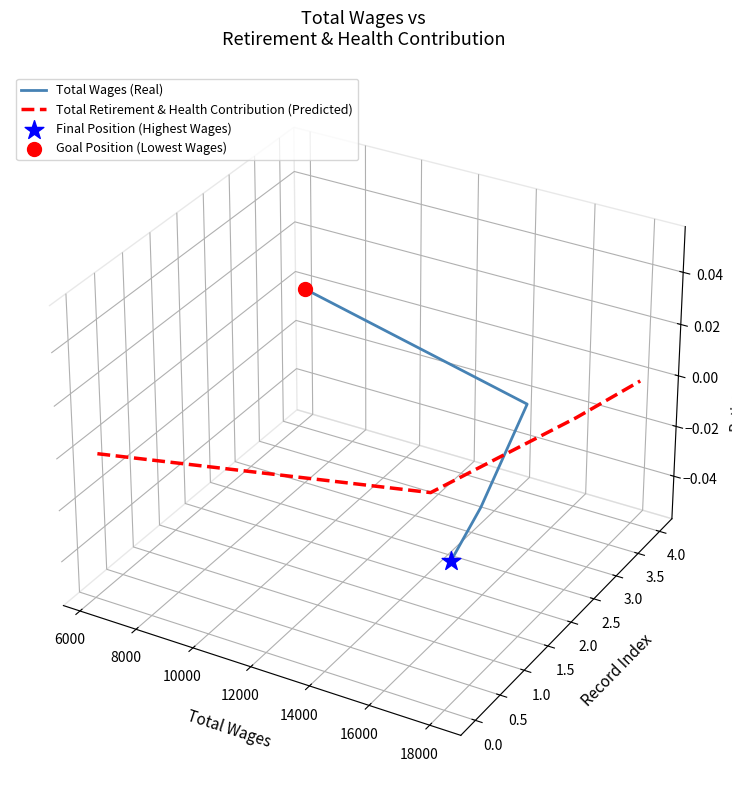

Which series contains the highest Y value?

Total Wages (Real)